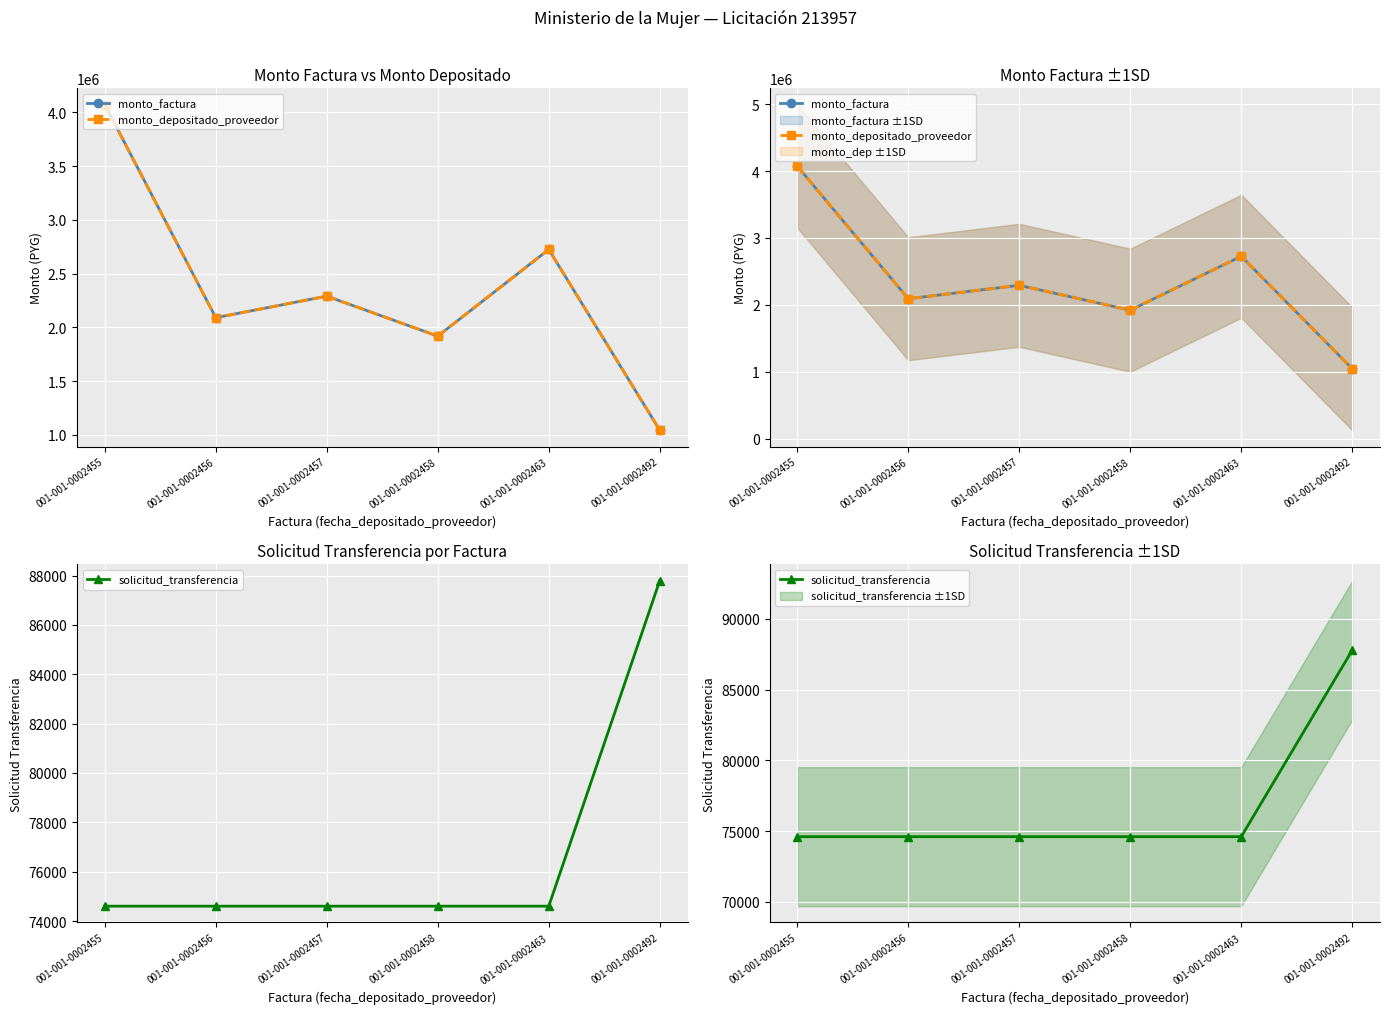

How many lines are shown in the chart?

3